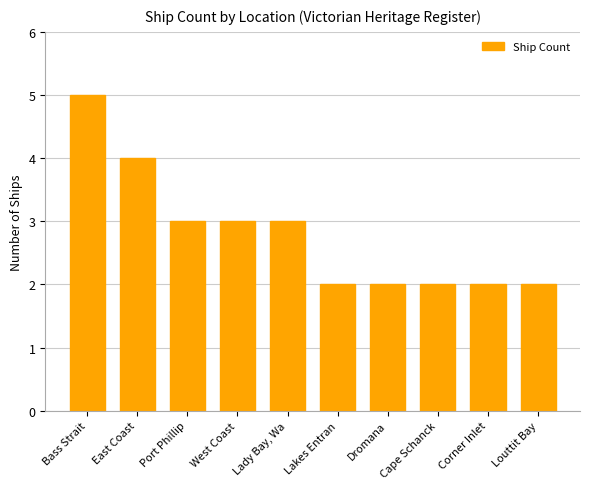

Approximately how many times larger is the value at Bass Strait compared to East Coast?

1.2